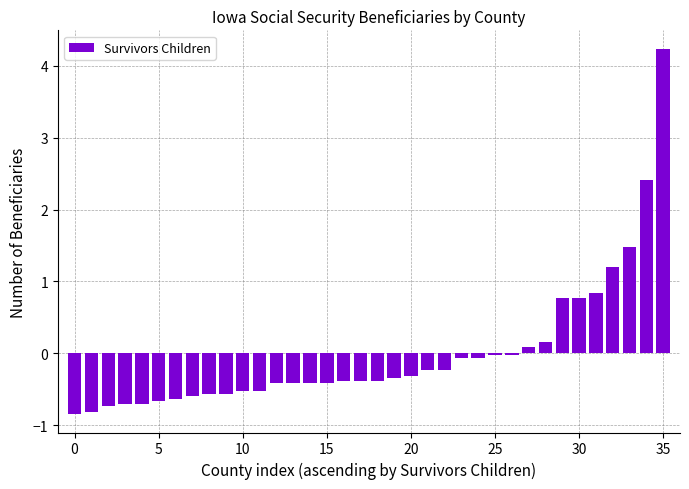

What is the maximum value shown in the chart?

4.2